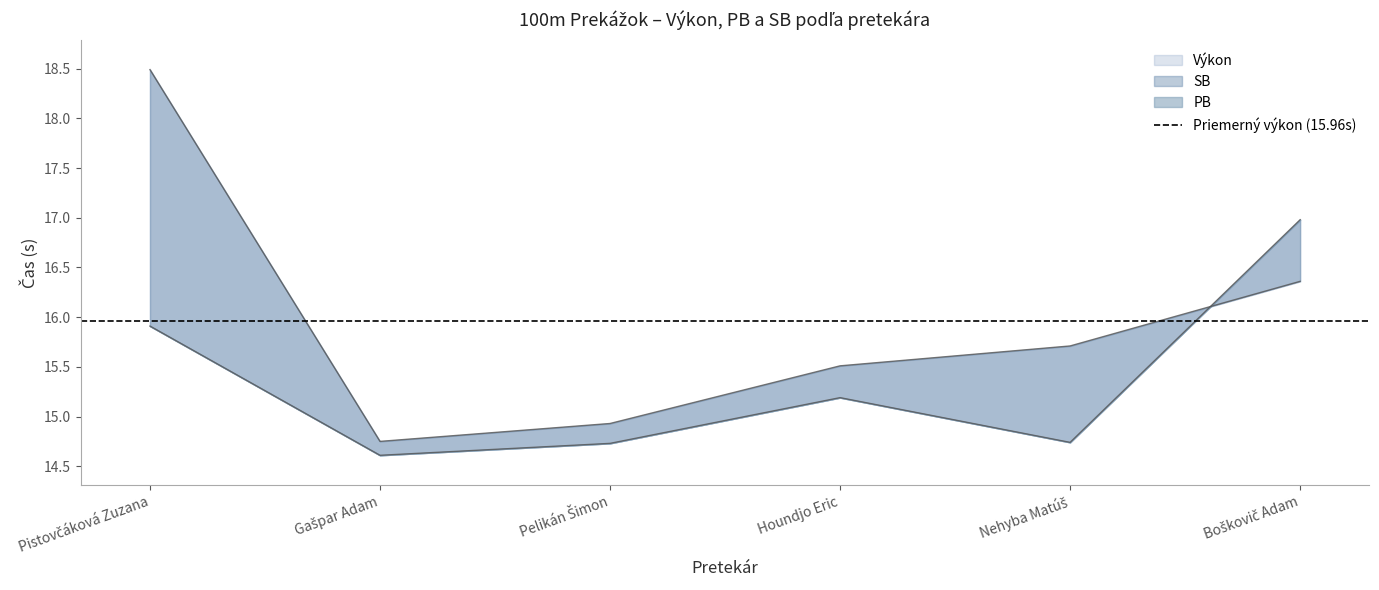

Is it true that PB equals 15.2 at Houndjo Eric?

True